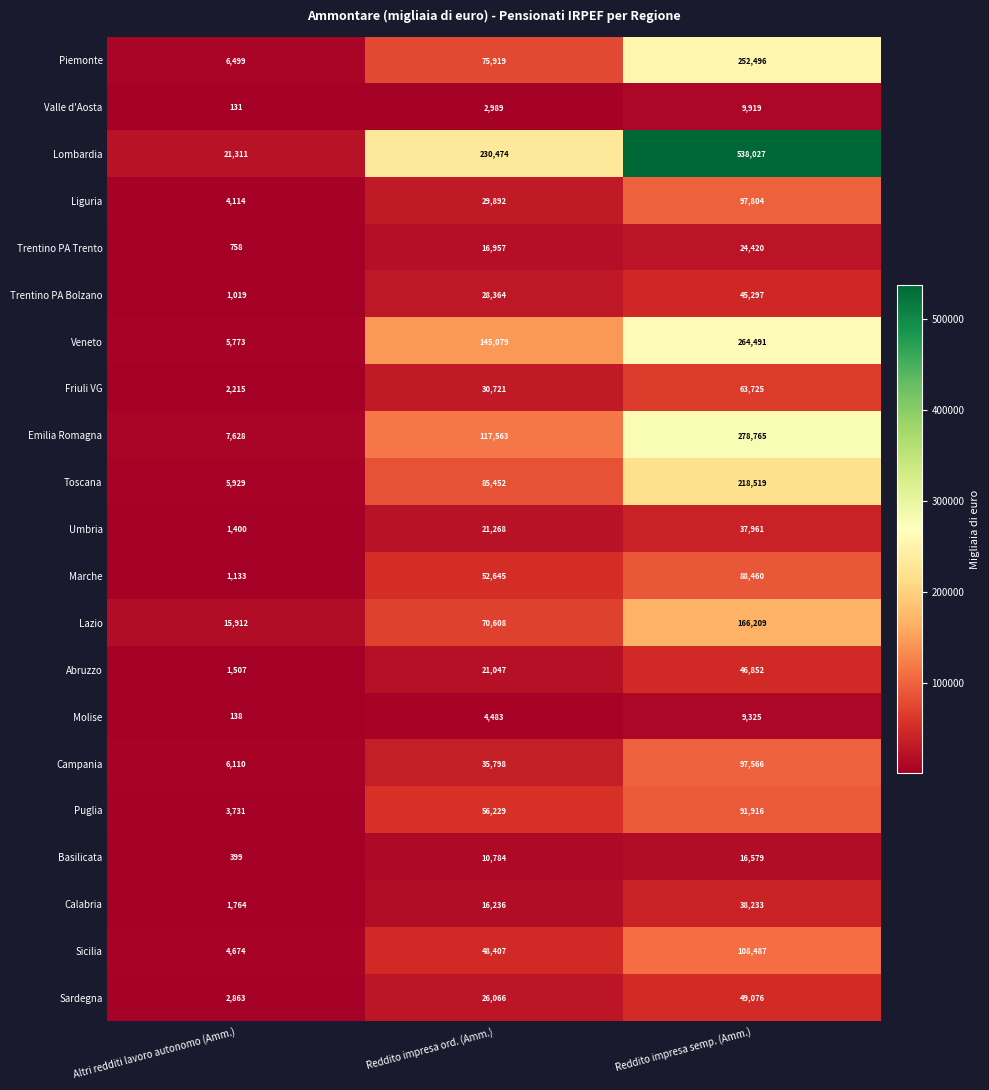

What is the sum of the Puglia values at Reddito impresa semp. (Amm.) and Reddito impresa ord. (Amm.)?

148145